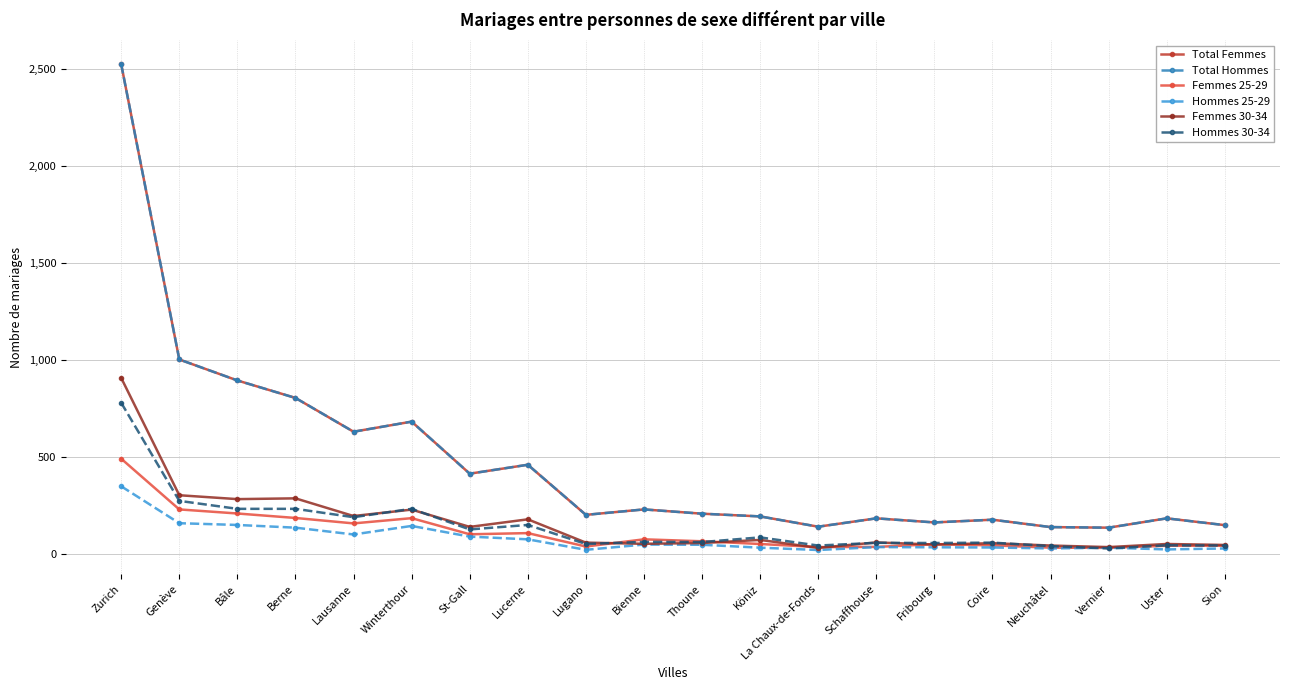

Does the chart have visible grid lines?

Yes